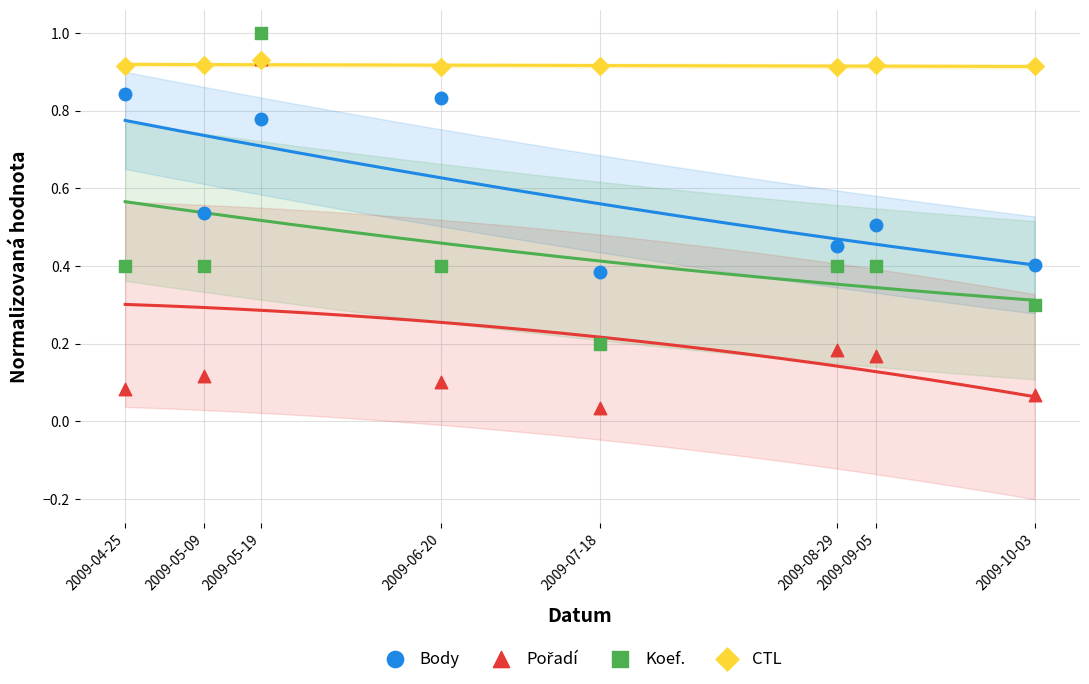

What are all the series names shown in the legend?

Body, Pořadí, Koef., CTL